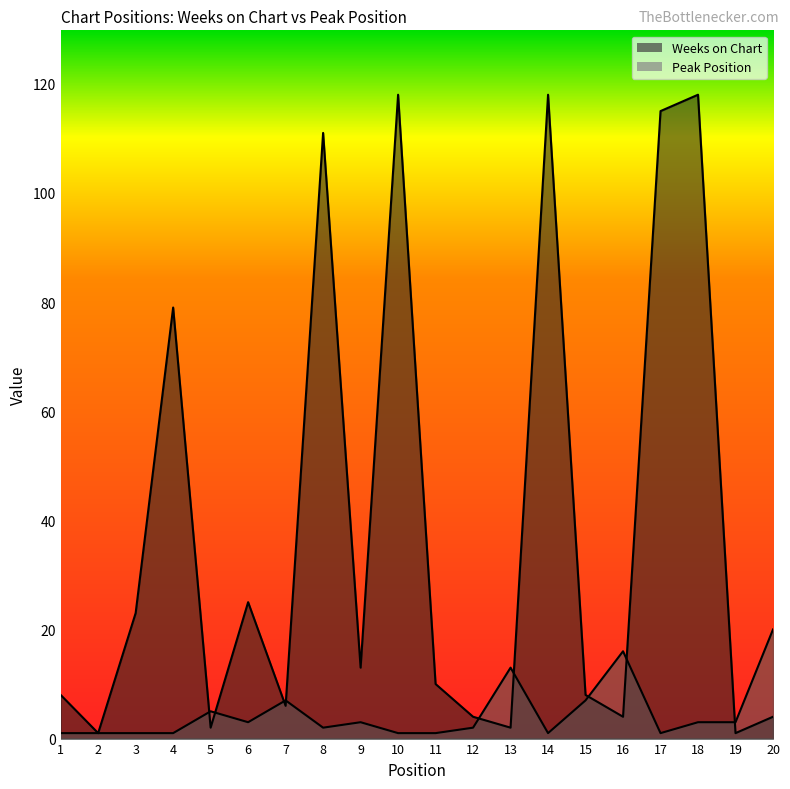

At which label does Weeks on Chart first exceed 10?

3